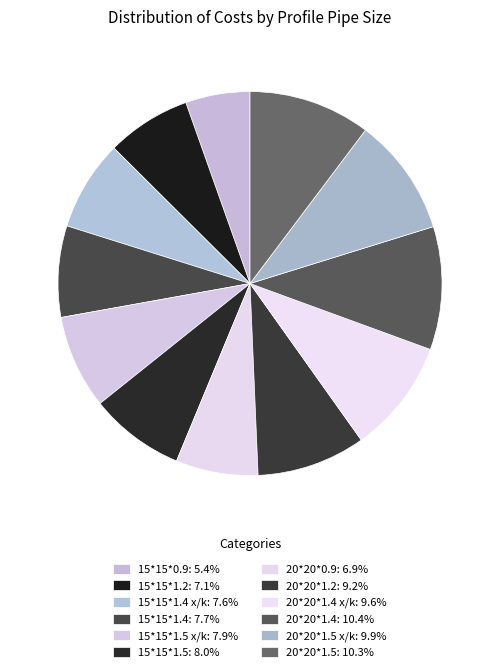

Does any single category account for the majority?

No